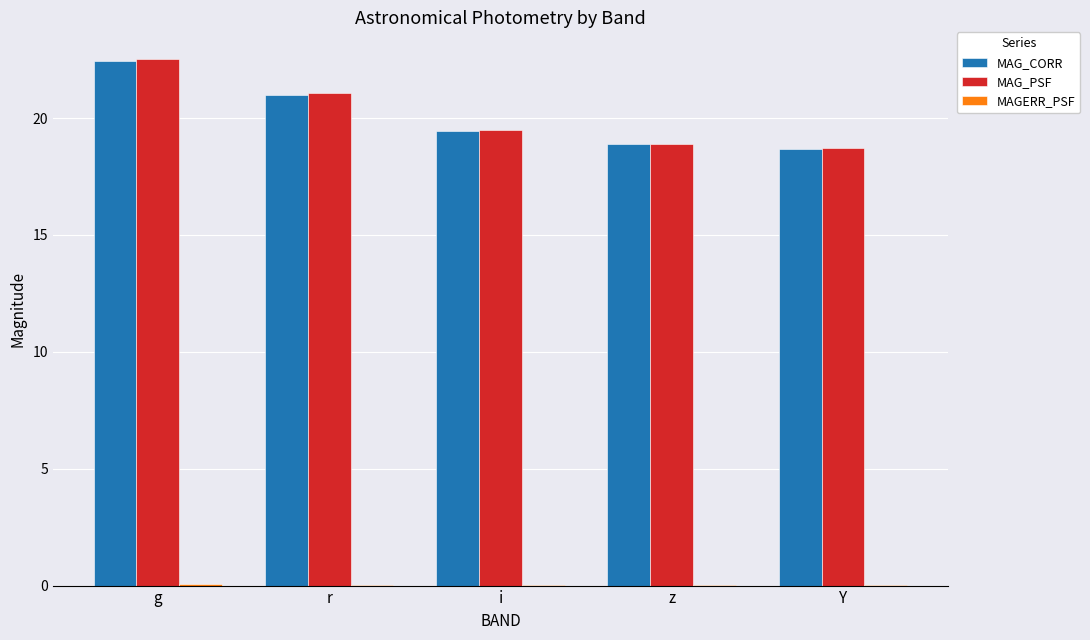

Which series has the largest range (max minus min)?

MAG_PSF